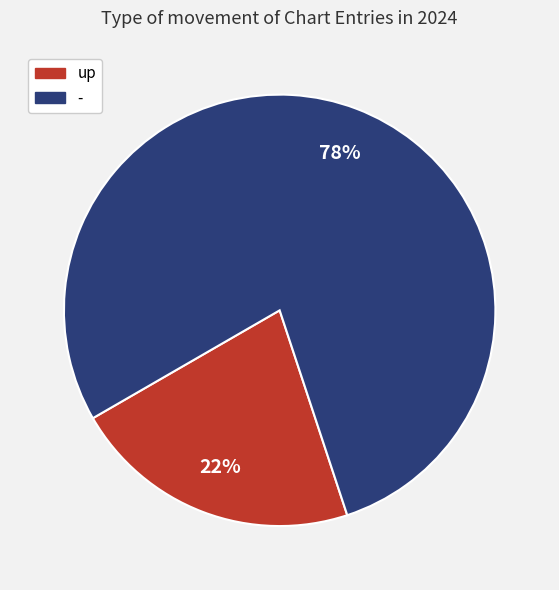

To the nearest percent, what portion does - represent?

78%